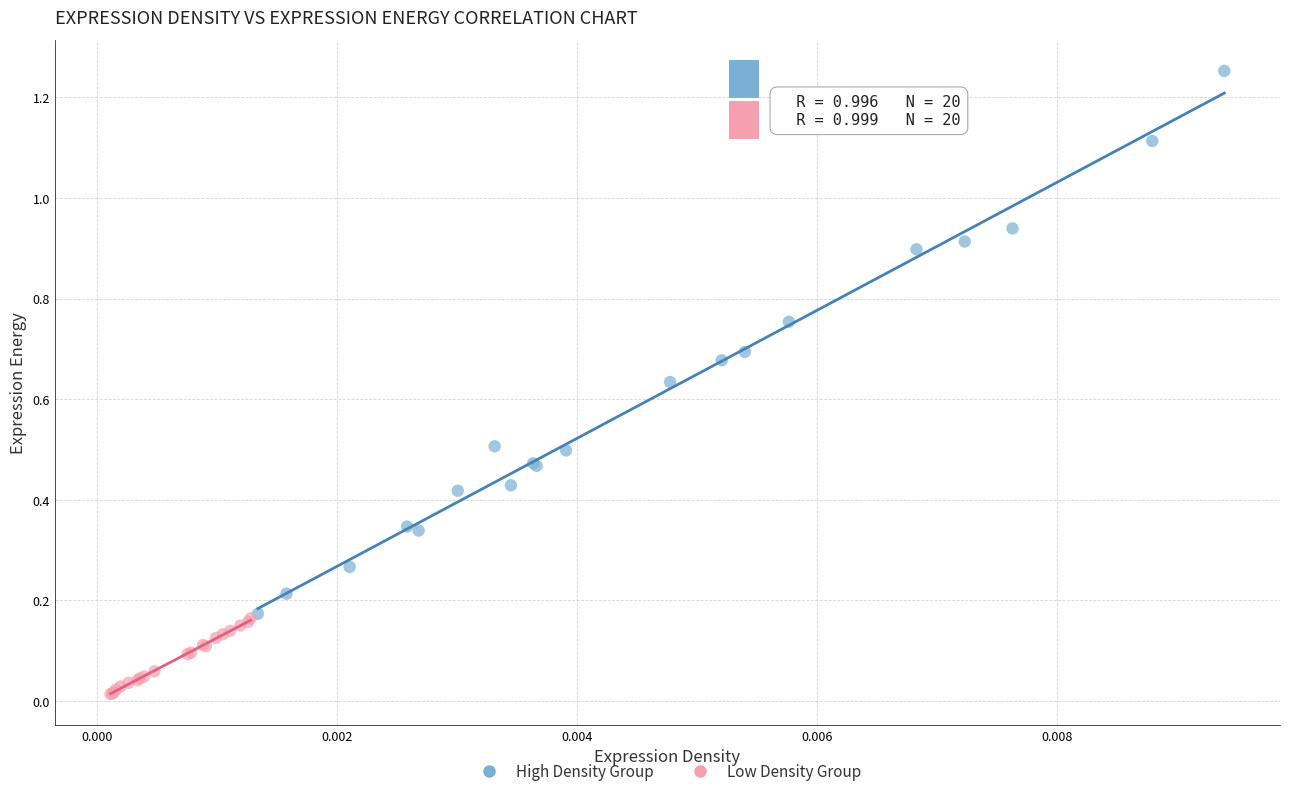

Which series has the largest Y range (max minus min)?

High Density Group